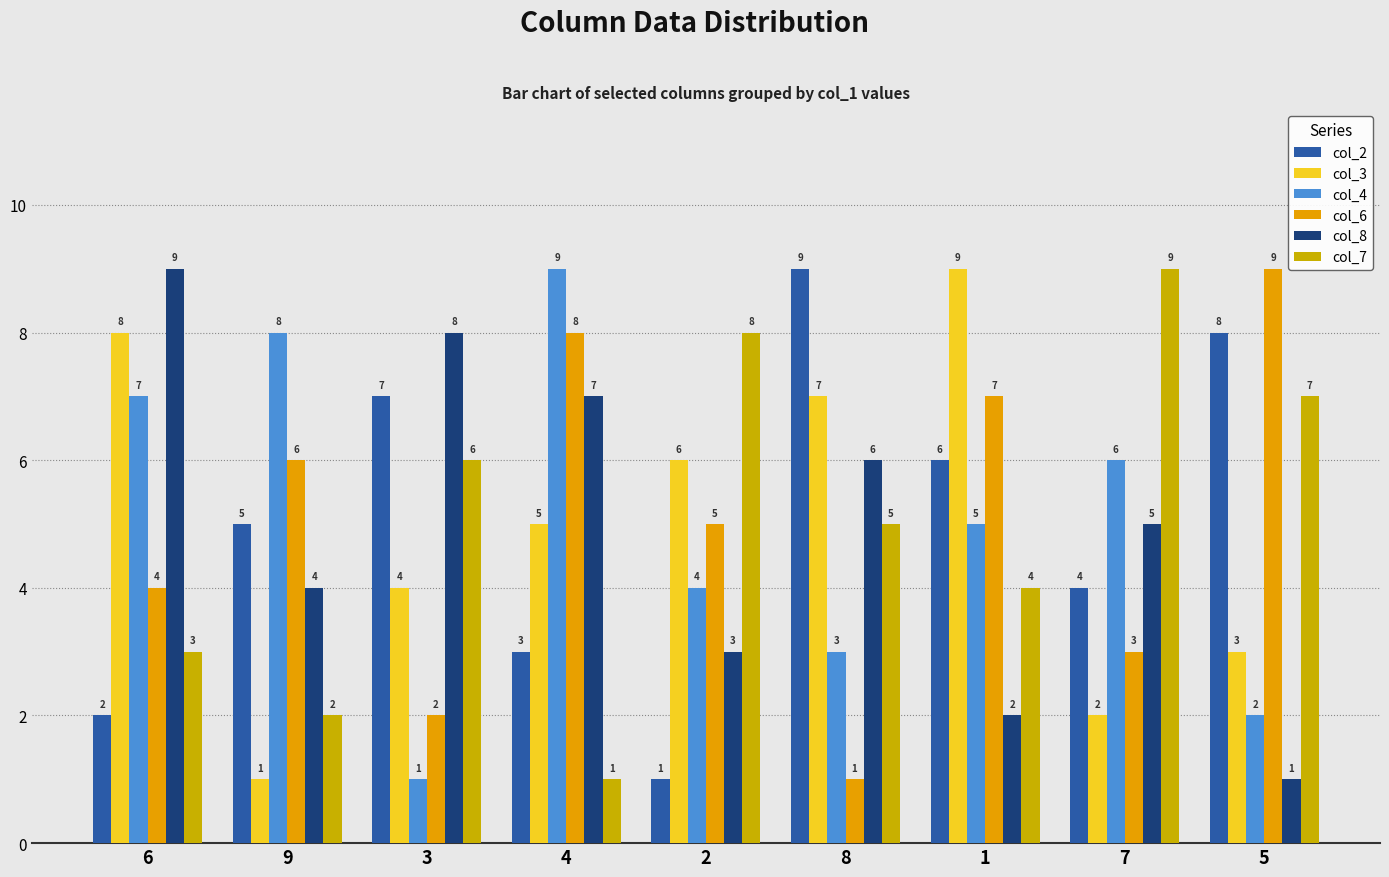

What is the minimum value for col_2?

1